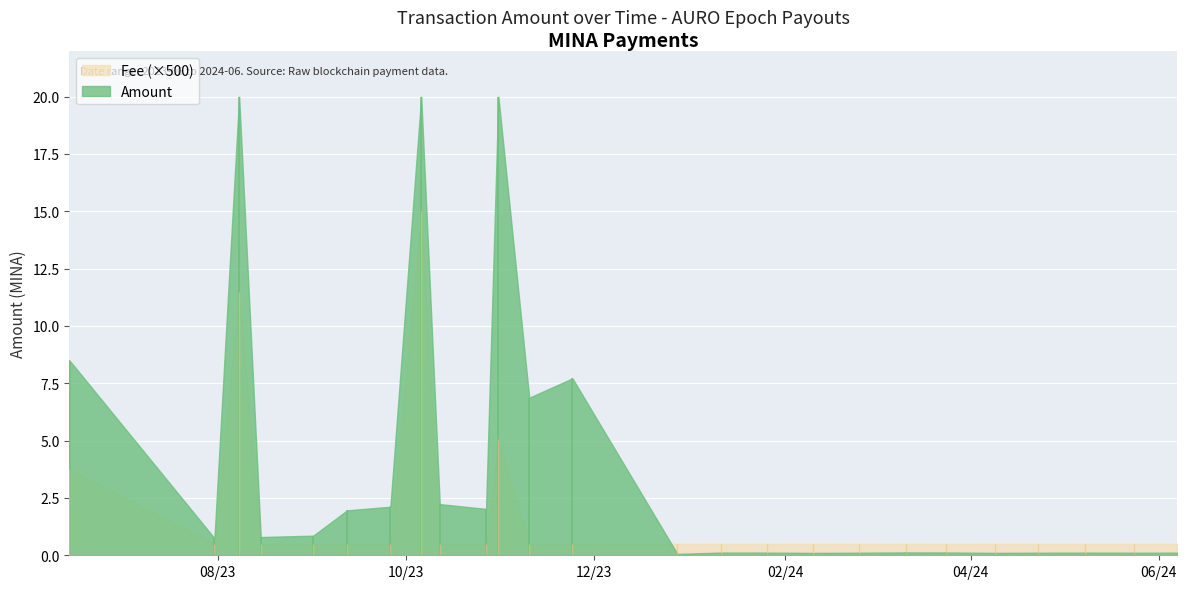

True or false: Fee has a value of 0.0 at 2023-09-12.

True